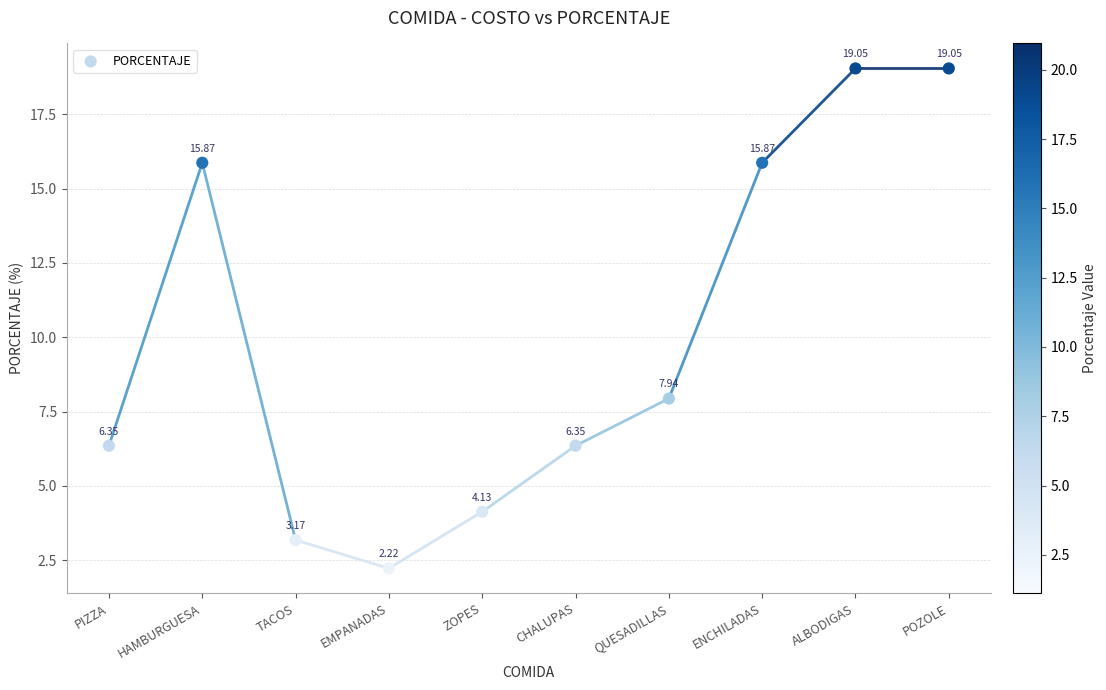

What is the average Y value?

10.0